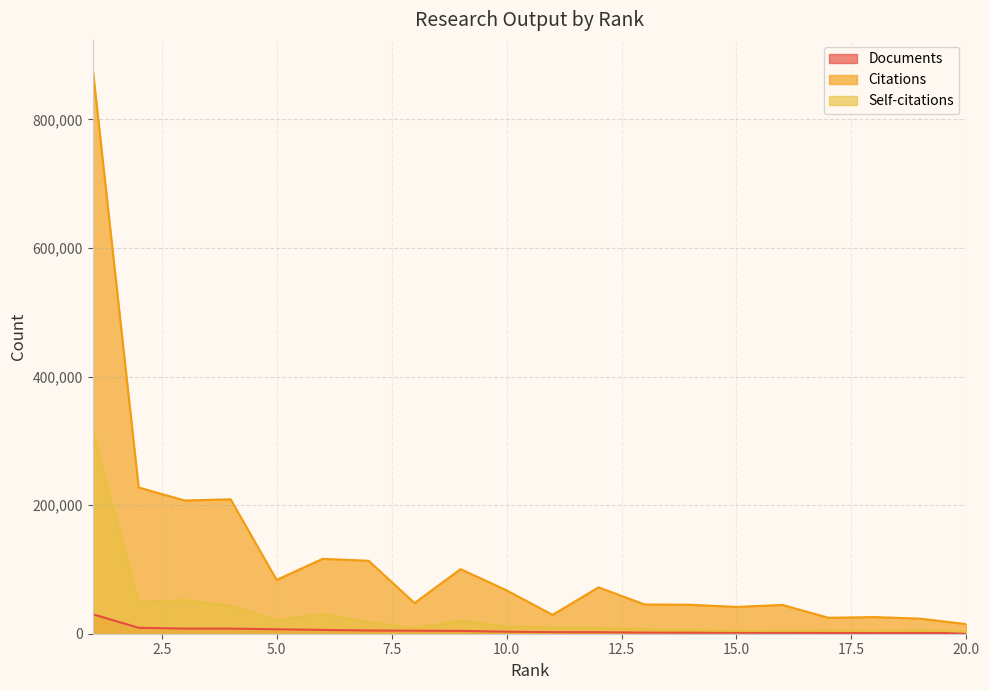

Rank the series by their average value, from lowest to highest.

Documents, Self-citations, Citations